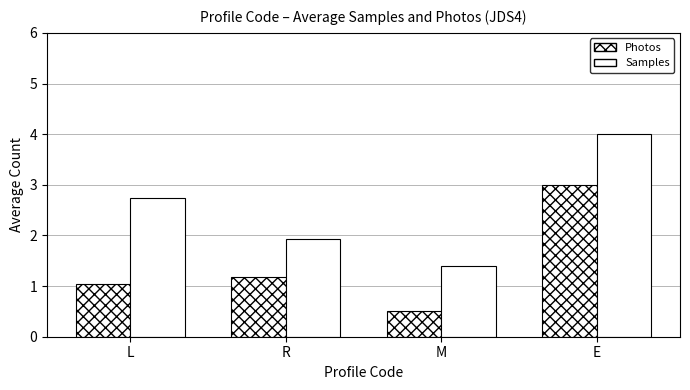

Between M and L, which is larger?

L